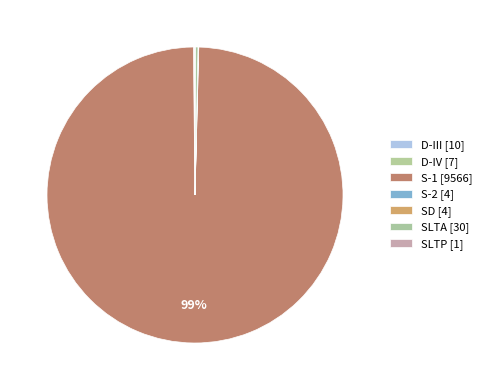

What is the largest slice in the pie chart?

S-1